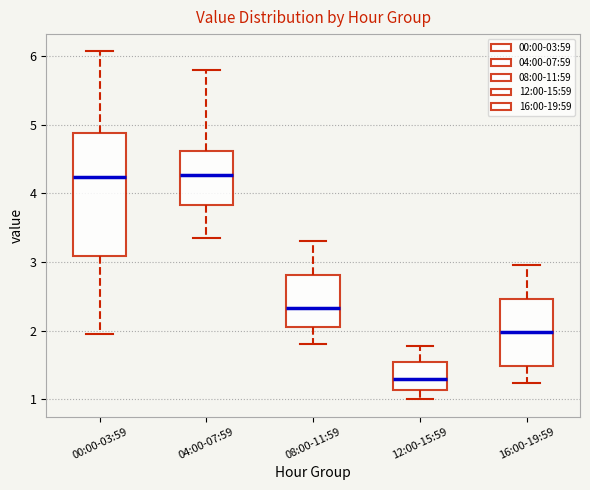

Where does the upper whisker of the box for 08:00-11:59 end on the y-axis? The values are not printed on the chart, so give them approximately, as read against the axis.

3.3